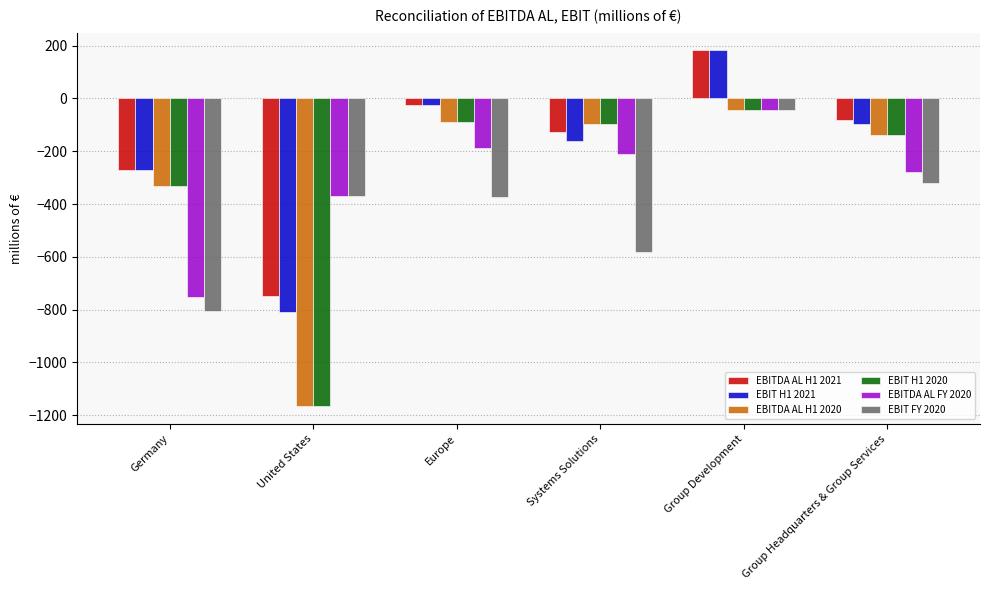

What are all the series names shown in the legend?

EBITDA AL H1 2021, EBIT H1 2021, EBITDA AL H1 2020, EBIT H1 2020, EBITDA AL FY 2020, EBIT FY 2020